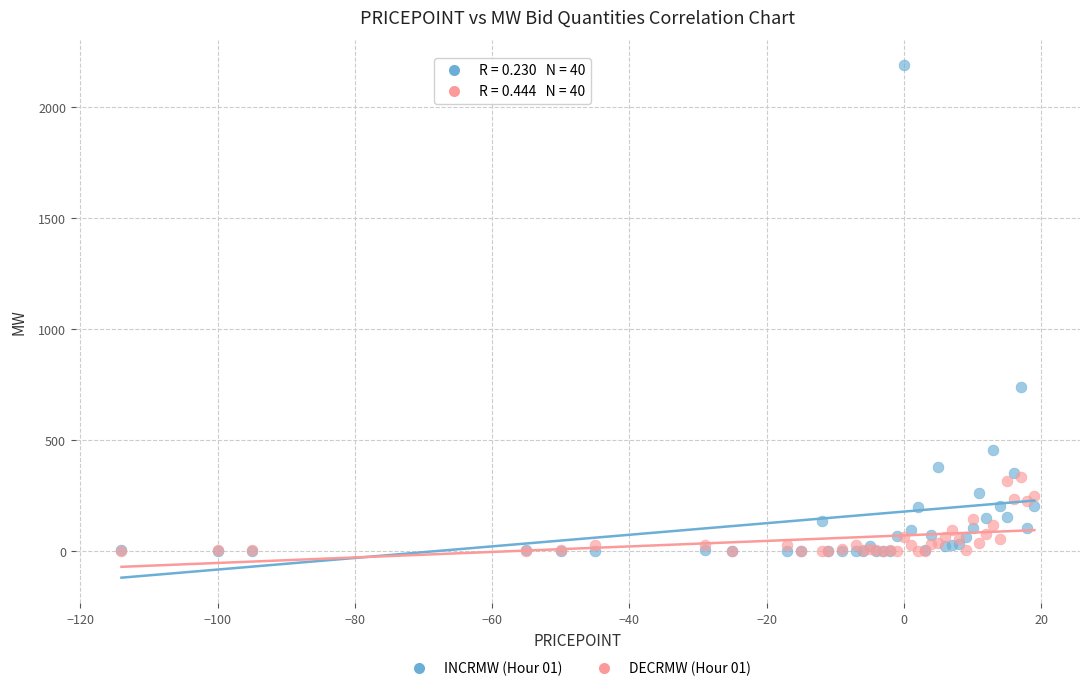

Across all series, what Y value is closest to 1094?

740.9